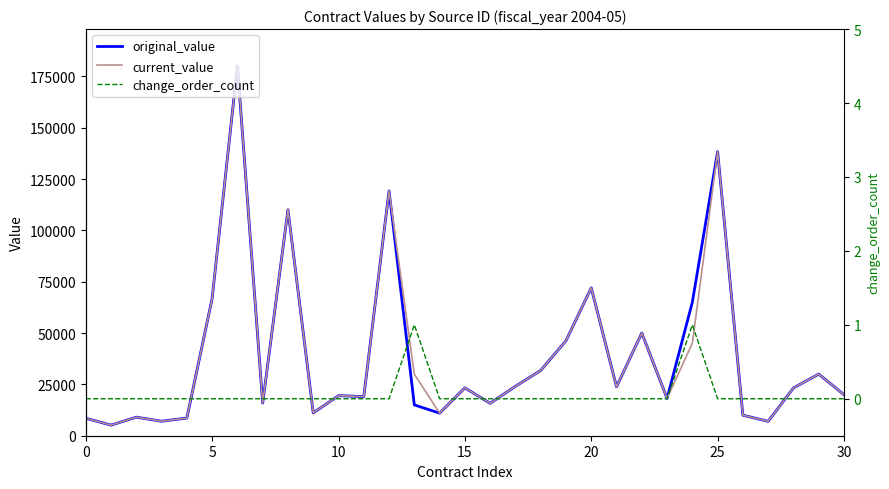

What is the sum of all change_order_count values?

2.0